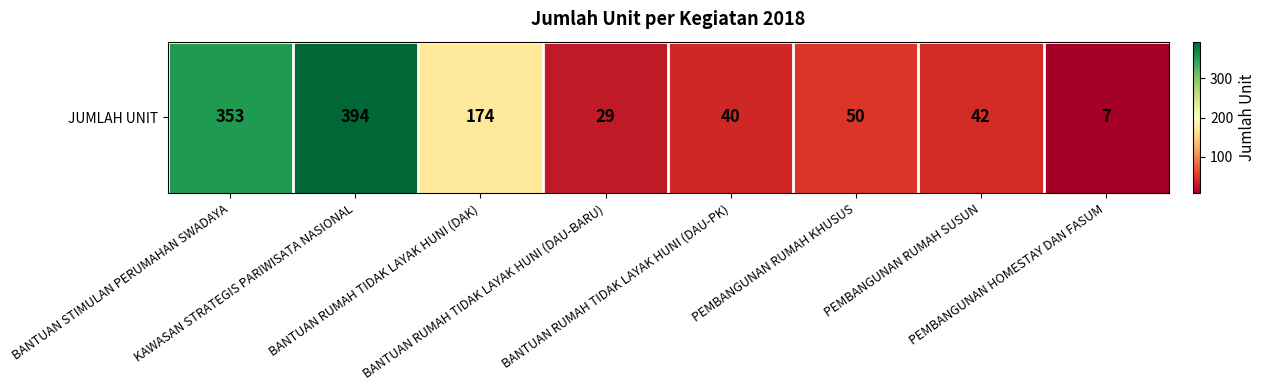

Which category has the highest value across all series?

KAWASAN STRATEGIS PARIWISATA NASIONAL